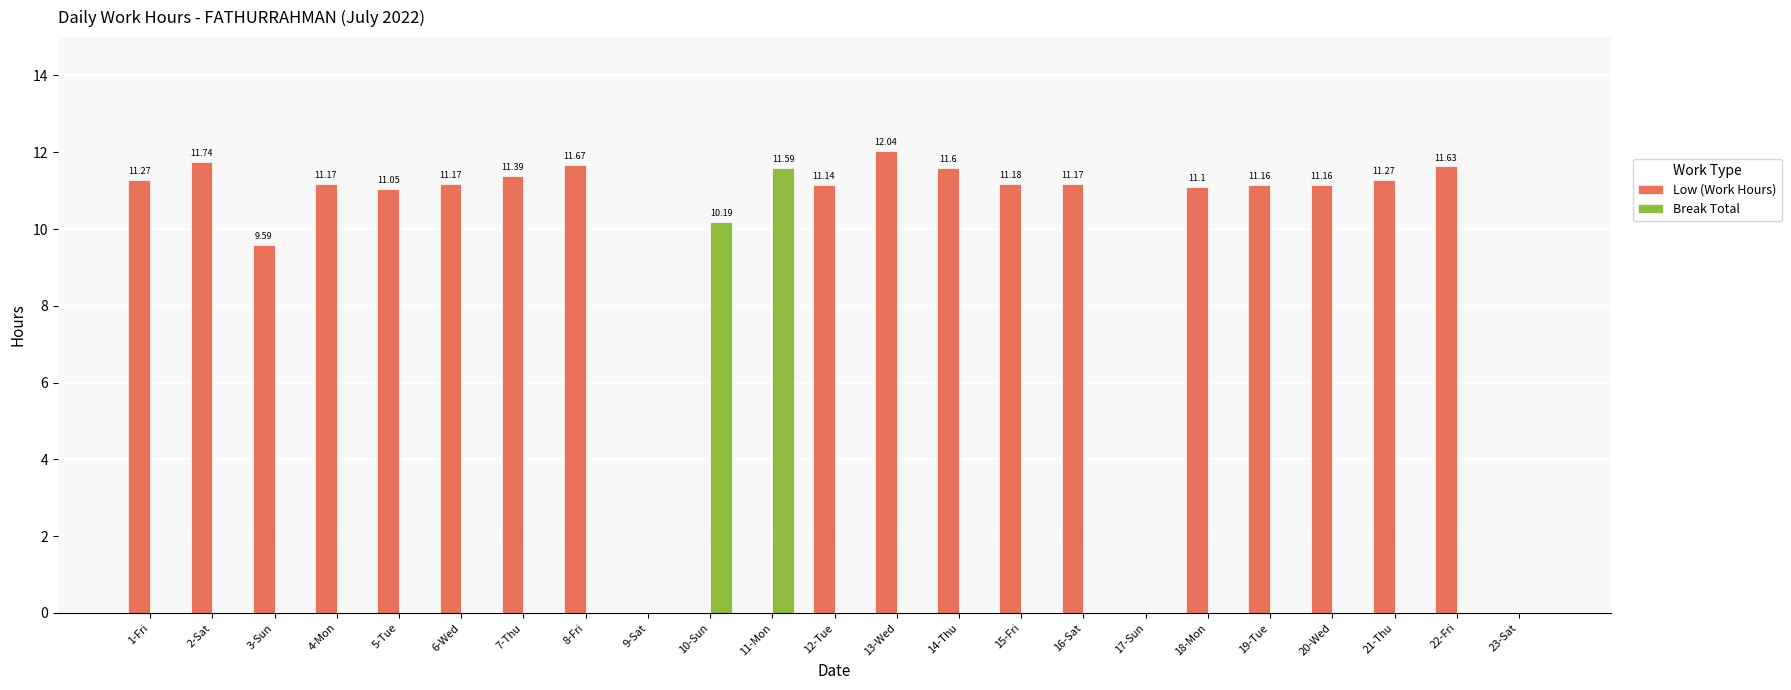

The value of Break Total at 22-Fri is -4.5. True or false?

False